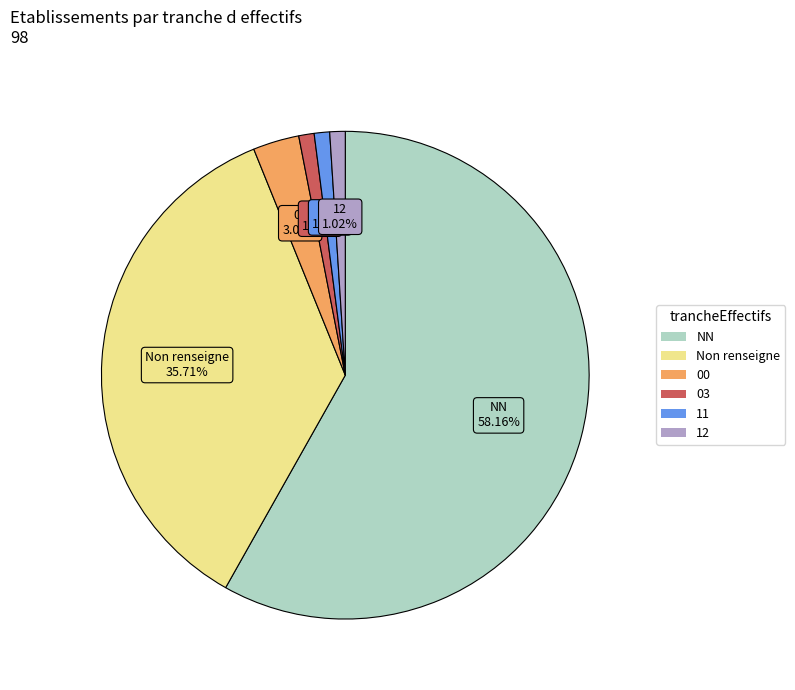

How many segments does this pie chart have?

6